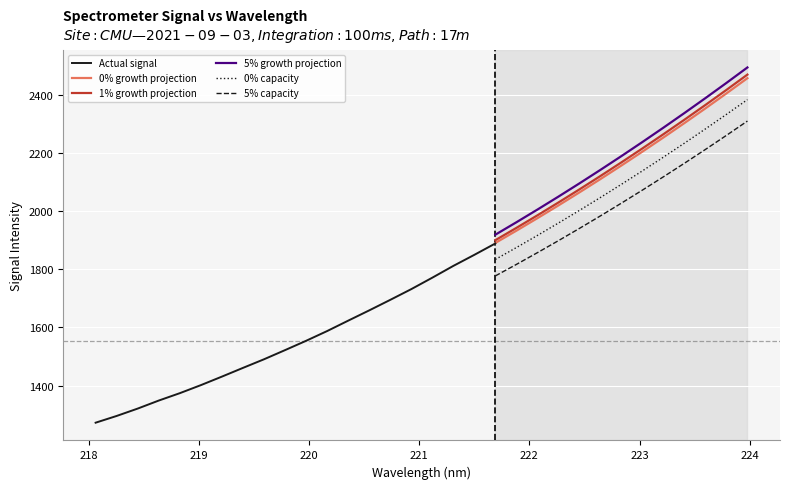

Reading right to left, list all the values displayed in this chart.

x: 31=224.0	30=223.8	29=223.6	28=223.4	27=223.2	26=223.0	25=222.8	24=222.6	23=222.5	22=222.3	21=222.1	20=221.9	19=221.7	18=221.5	17=221.3	16=221.1	15=220.9	14=220.7	13=220.5	12=220.4	11=220.2	10=220.0	9=219.8	8=219.6	7=219.4	6=219.2	5=219.0	4=218.8	3=218.6	2=218.4	1=218.3	0=218.1
y: 31=2468.1	30=2413.4	29=2360.9	28=2308.9	27=2257.9	26=2209.6	25=2161.8	24=2113.6	23=2066.6	22=2020.7	21=1975.5	20=1931.7	19=1888.4	18=1849.3	17=1811.2	16=1770.7	15=1731.3	14=1694.5	13=1658.3	12=1622.9	11=1587.2	10=1553.7	9=1521.7	8=1490.2	7=1460.6	6=1430.6	5=1401.3	4=1373.7	3=1348.3	2=1320.7	1=1295.4	0=1272.2